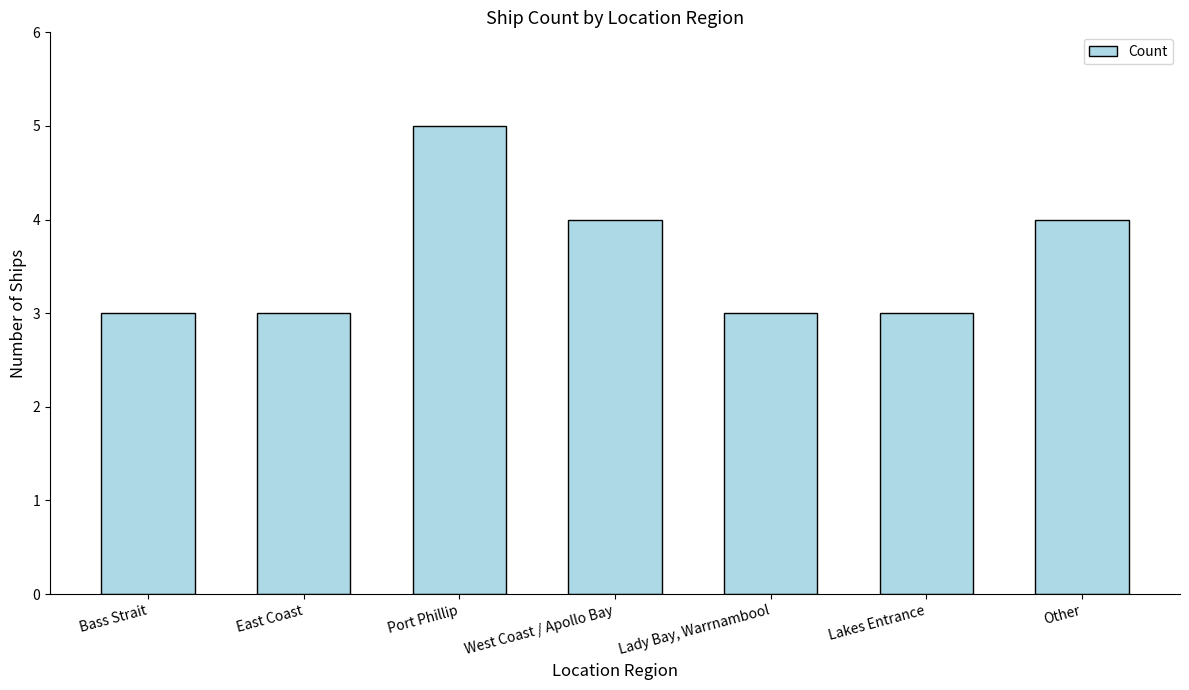

True or false: the data shows 4 at Lakes Entrance.

False